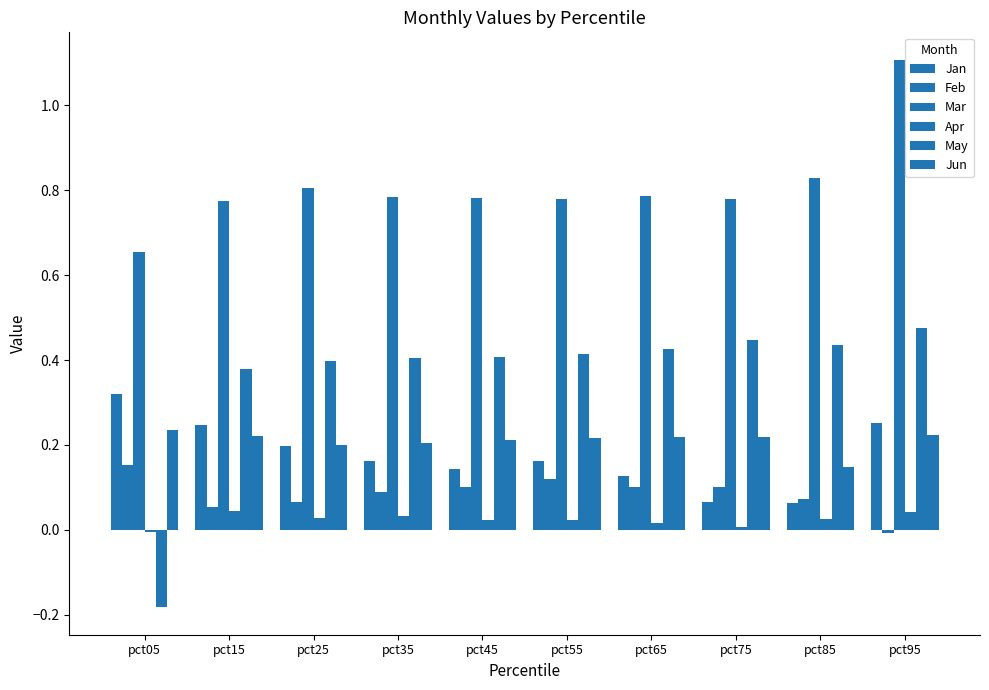

How many bars are there in total?

60